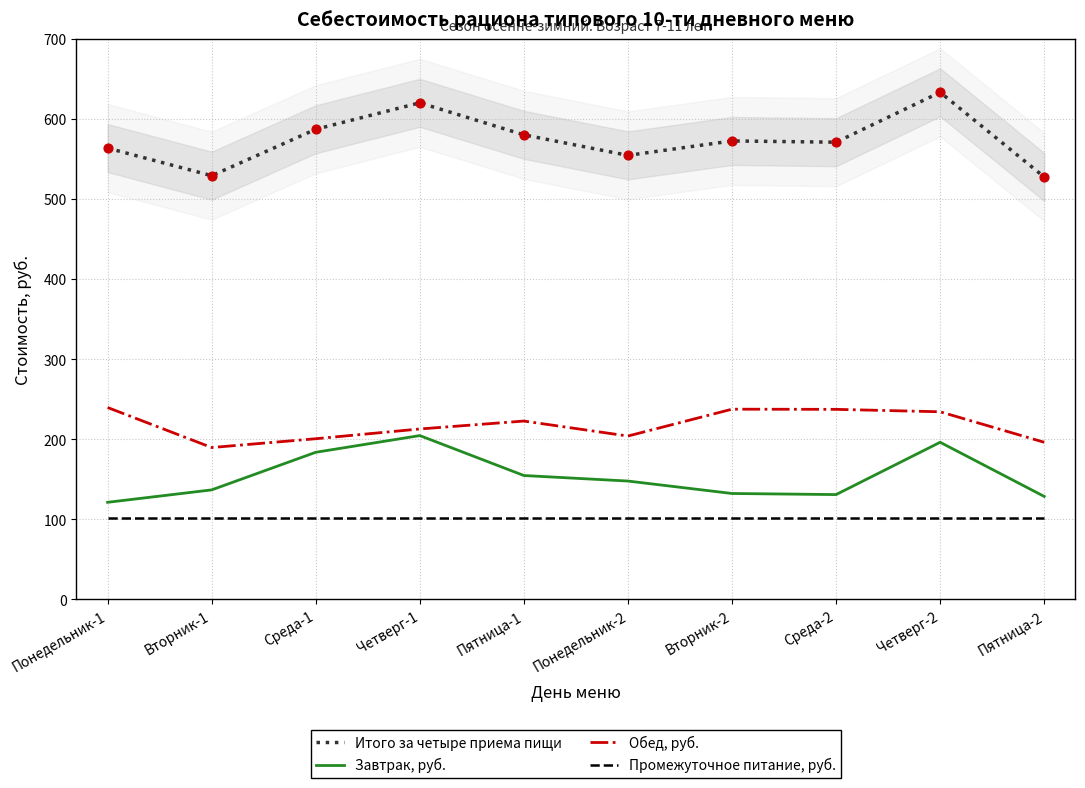

Is the value of Завтрак, руб. at Понедельник-1 greater than the value of Промежуточное питание, руб. at Среда-2?

Yes